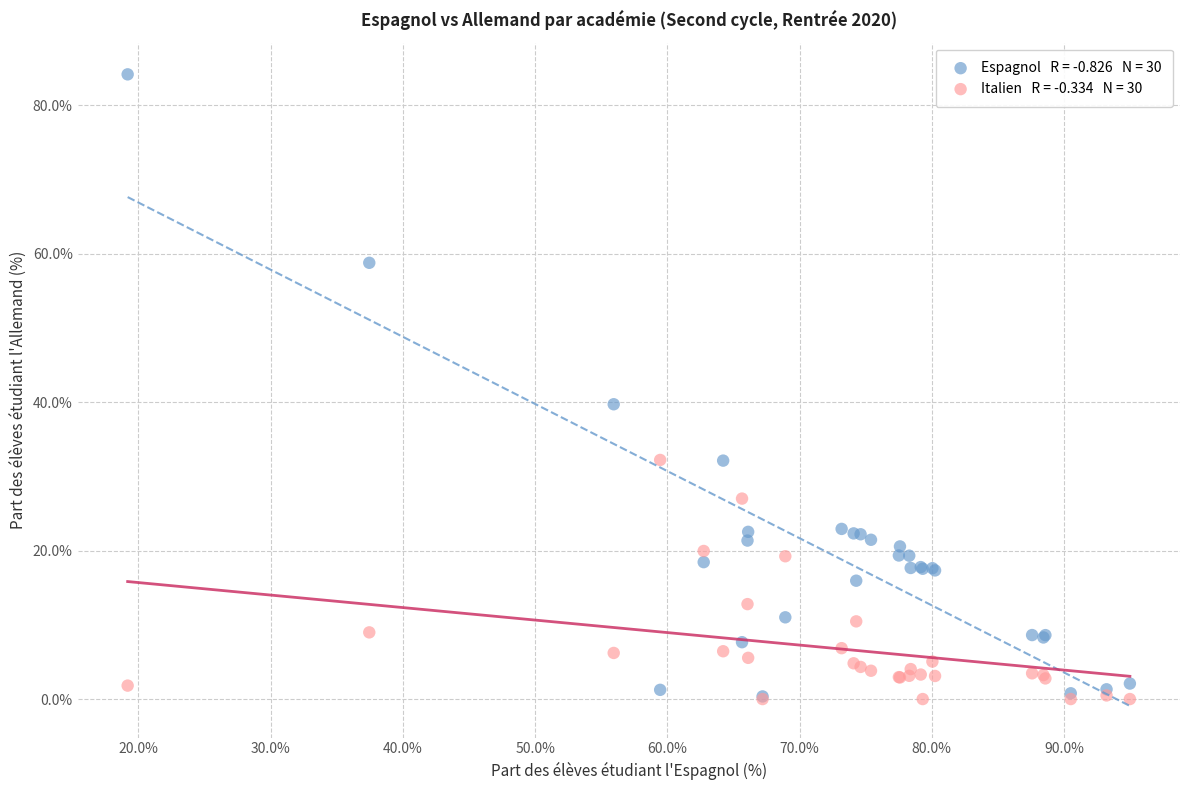

Across all series, what Y value is closest to 42?

39.7